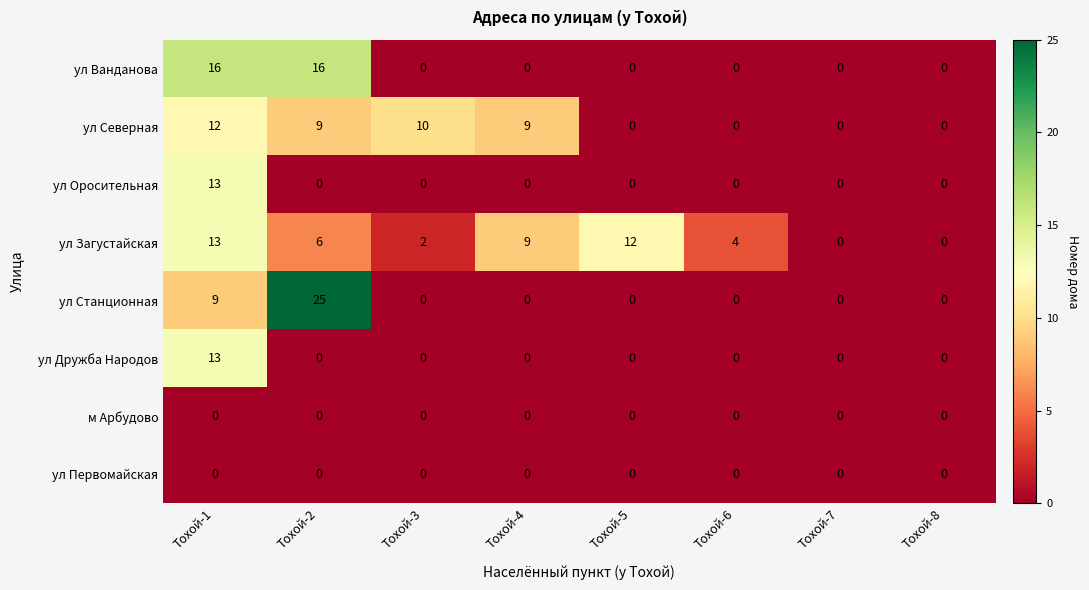

At how many categories does at least one series exceed 21?

1